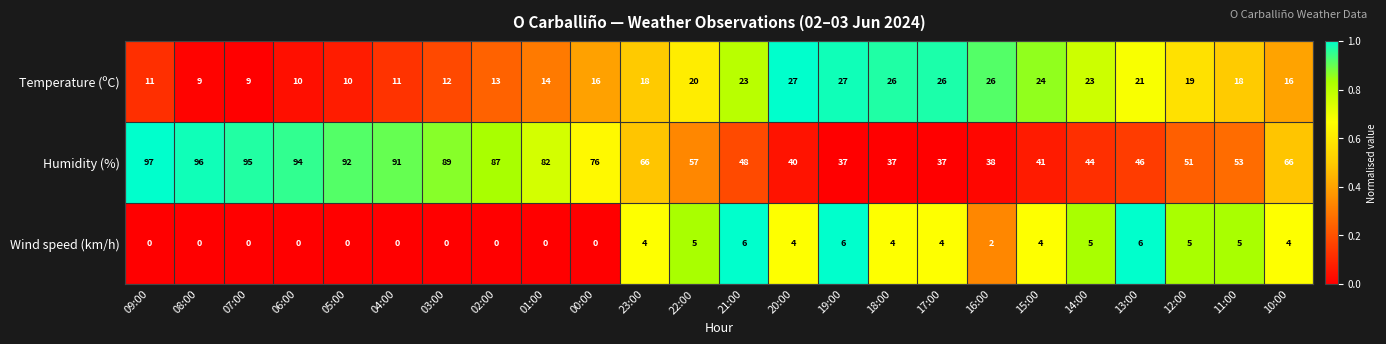

Rank the series by their maximum value, from lowest to highest.

Wind speed (km/h), Temperature (ºC), Humidity (%)